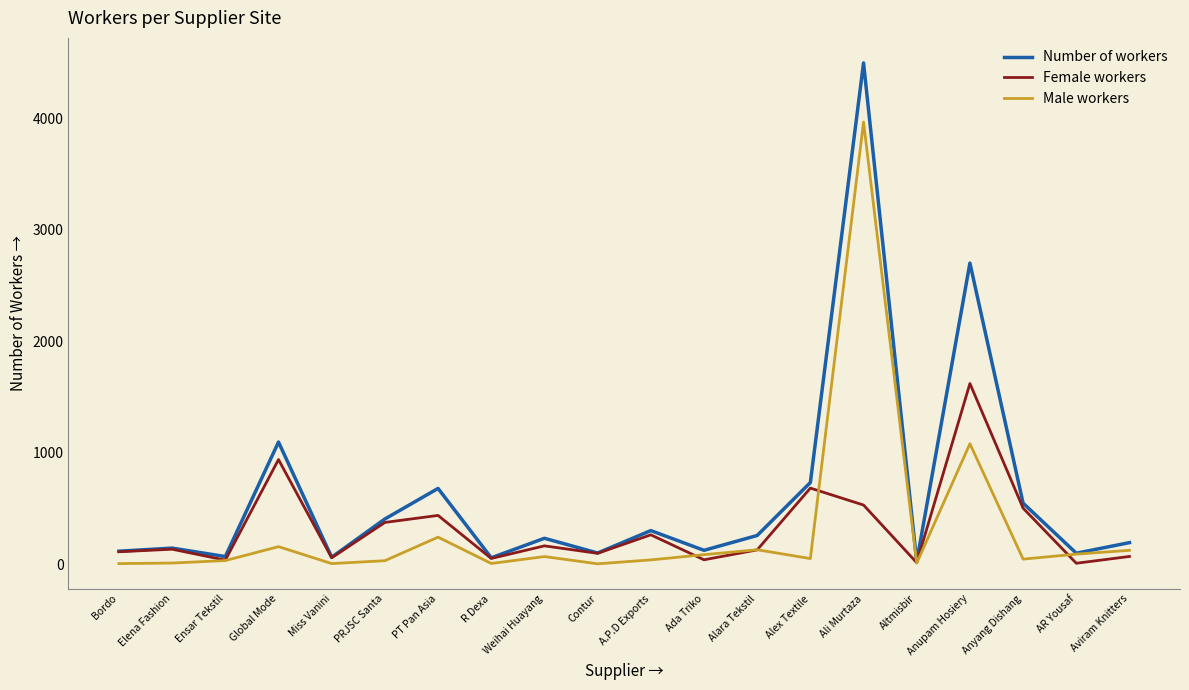

What is the maximum value for Female workers?

1620